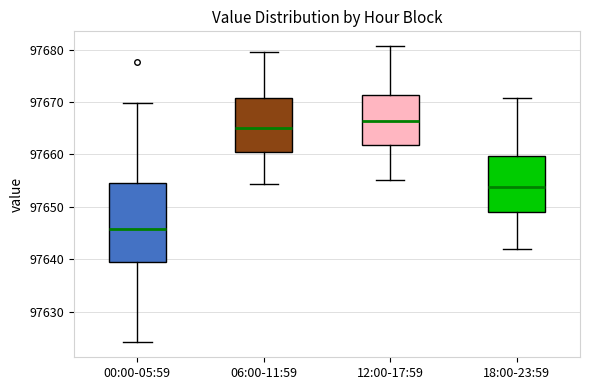

Comparing the boxes themselves (not the whiskers), which one is the tallest?

00:00-05:59